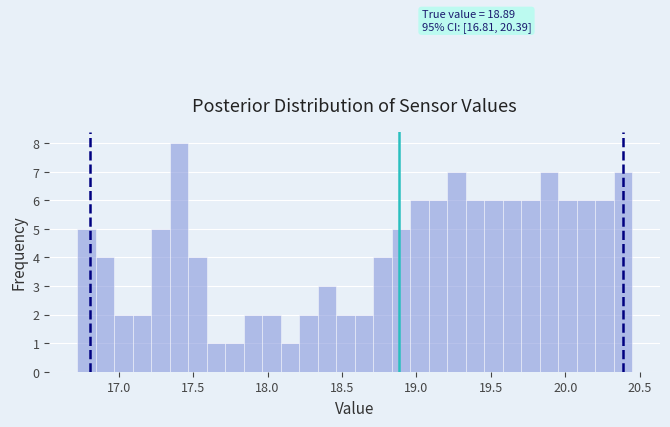

Read against the x-axis, roughly where is the centre of the tallest bar?

17.40